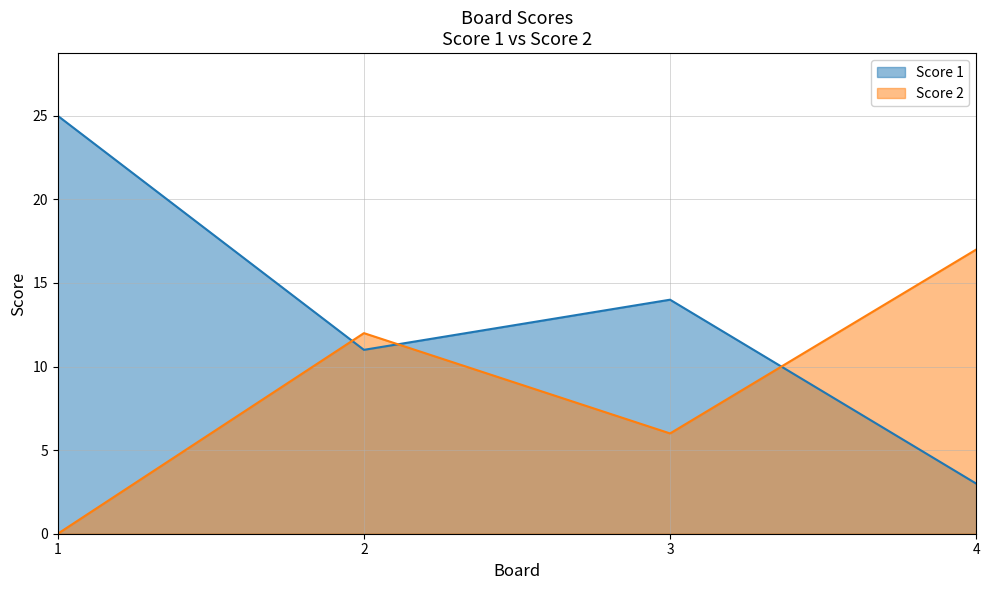

Which label corresponds to the smallest value in the chart?

1